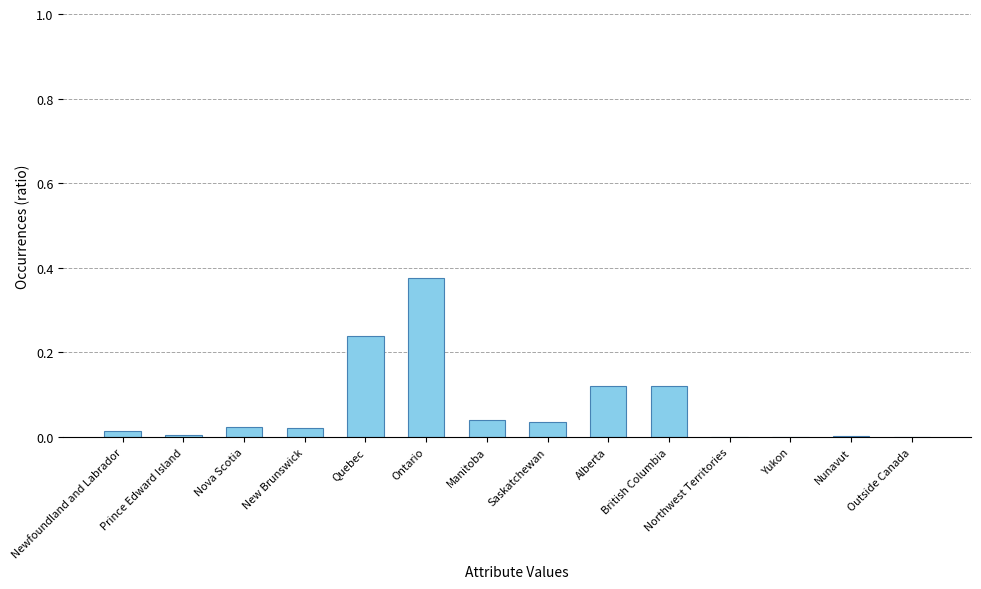

Which label corresponds to the largest value in the chart?

Ontario